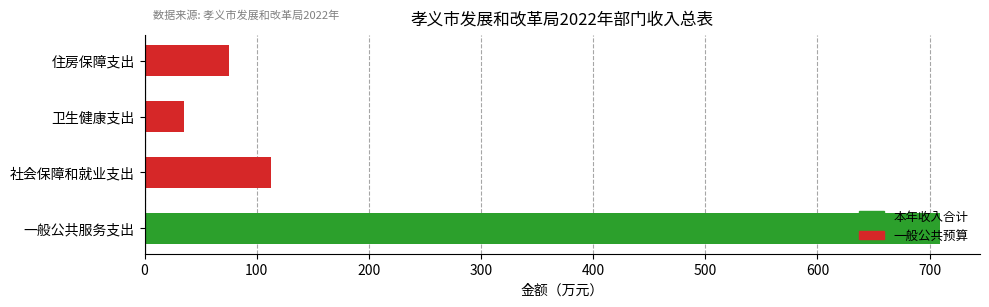

How many bars are there in total?

4